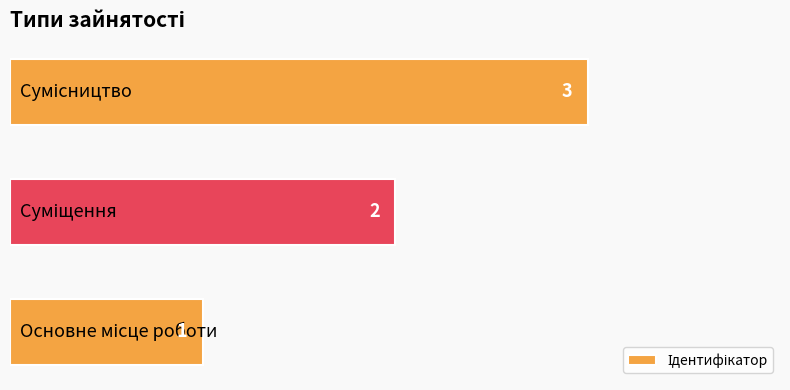

What is the smallest value displayed?

1